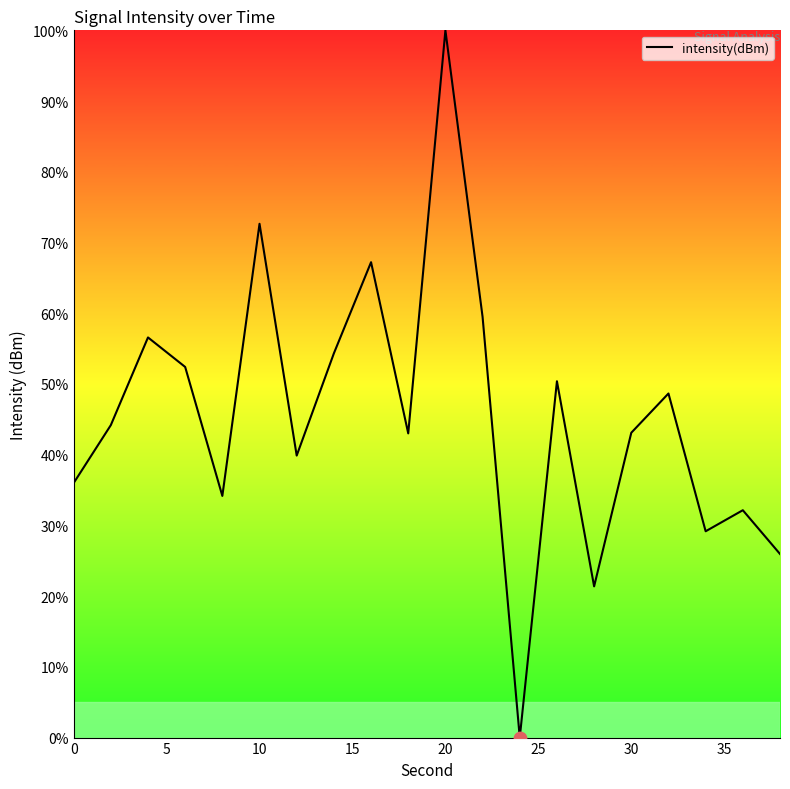

What is the difference between the maximum and minimum values?

100.0